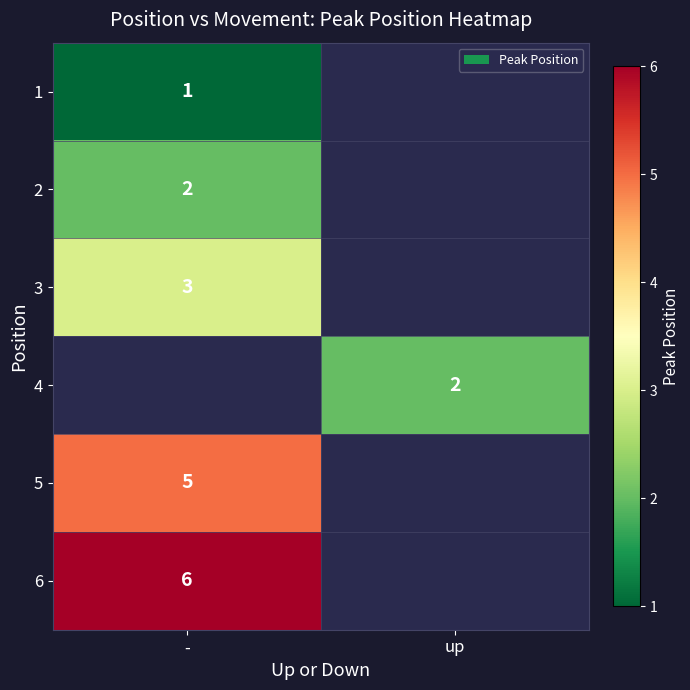

The 6 series shows 8 at -. True or false?

False